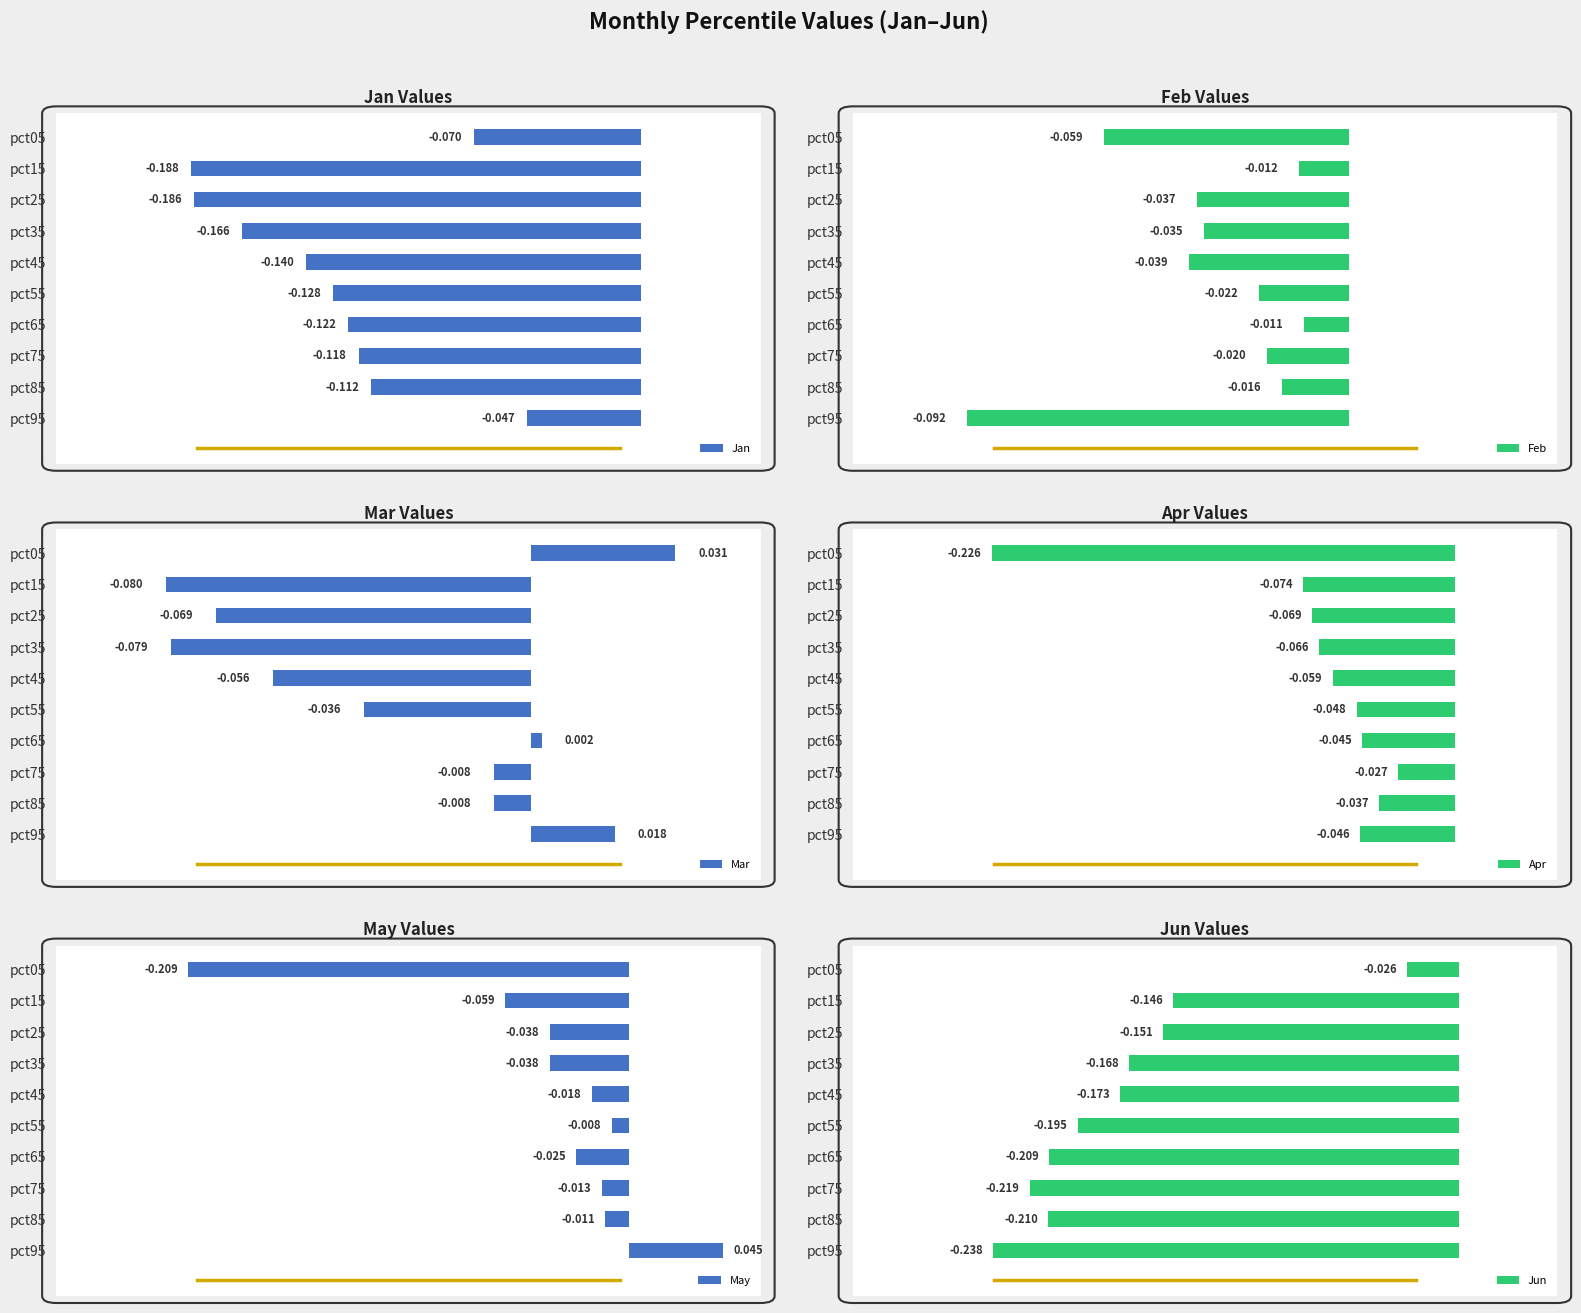

How many bars are there in total?

60